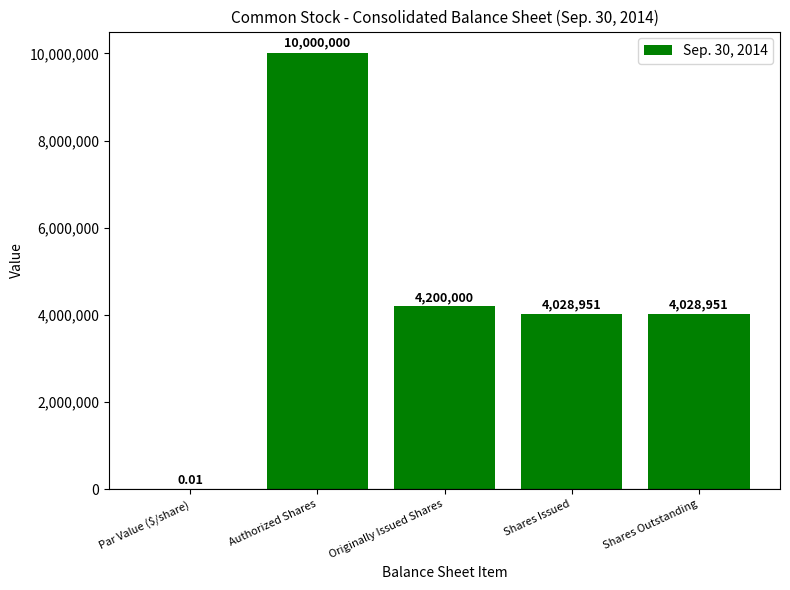

Read the value at Shares Outstanding.

4028951.0